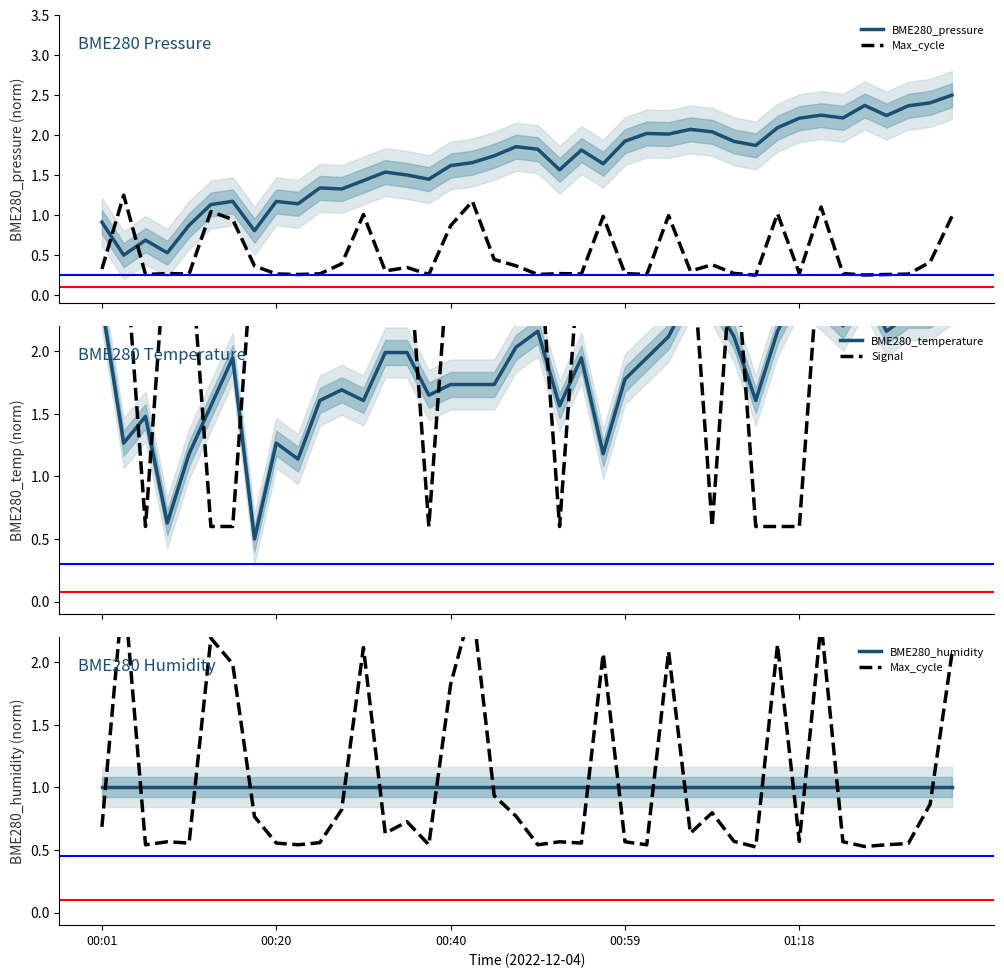

What is the label of the 27th point from the left?

26